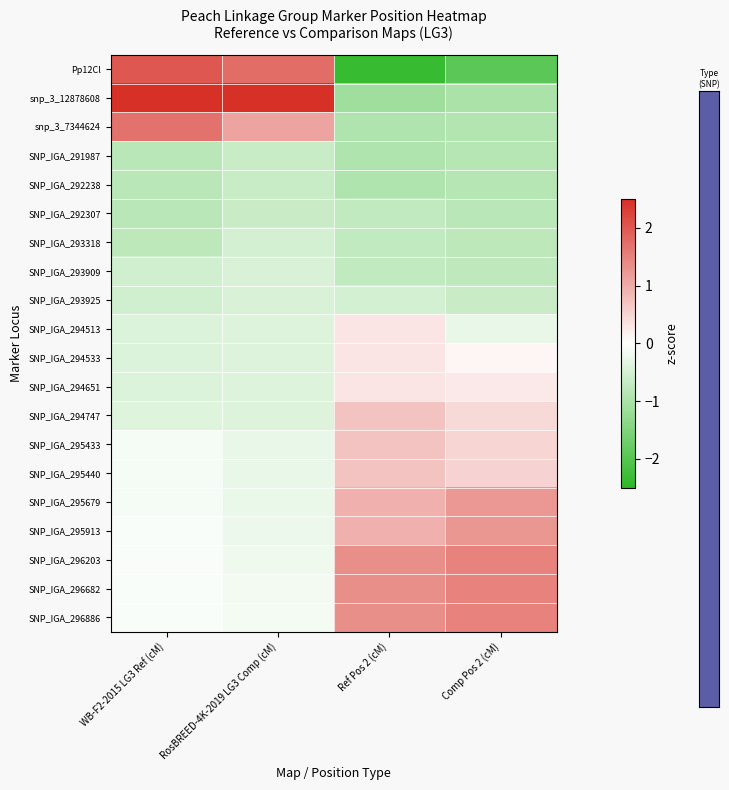

How many categories are shown in the chart?

4